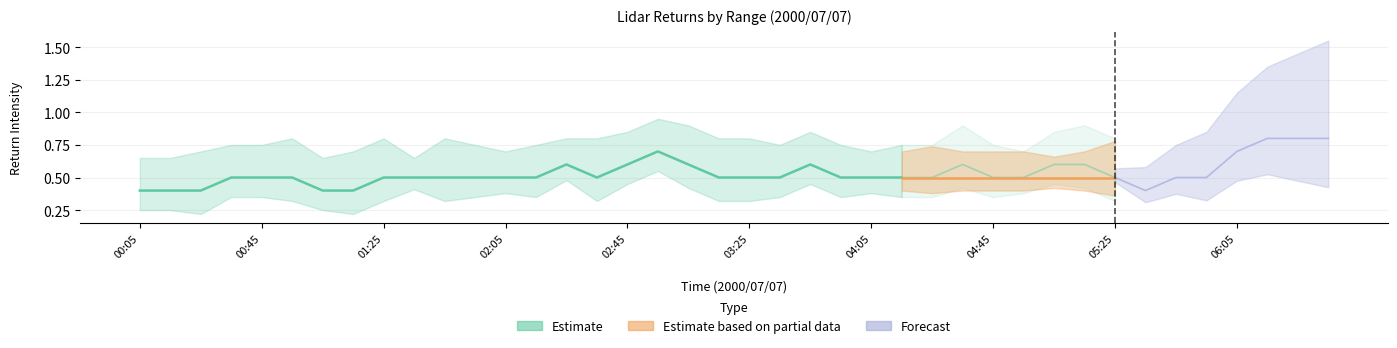

What is the label of the 26th point from the right?

02:25